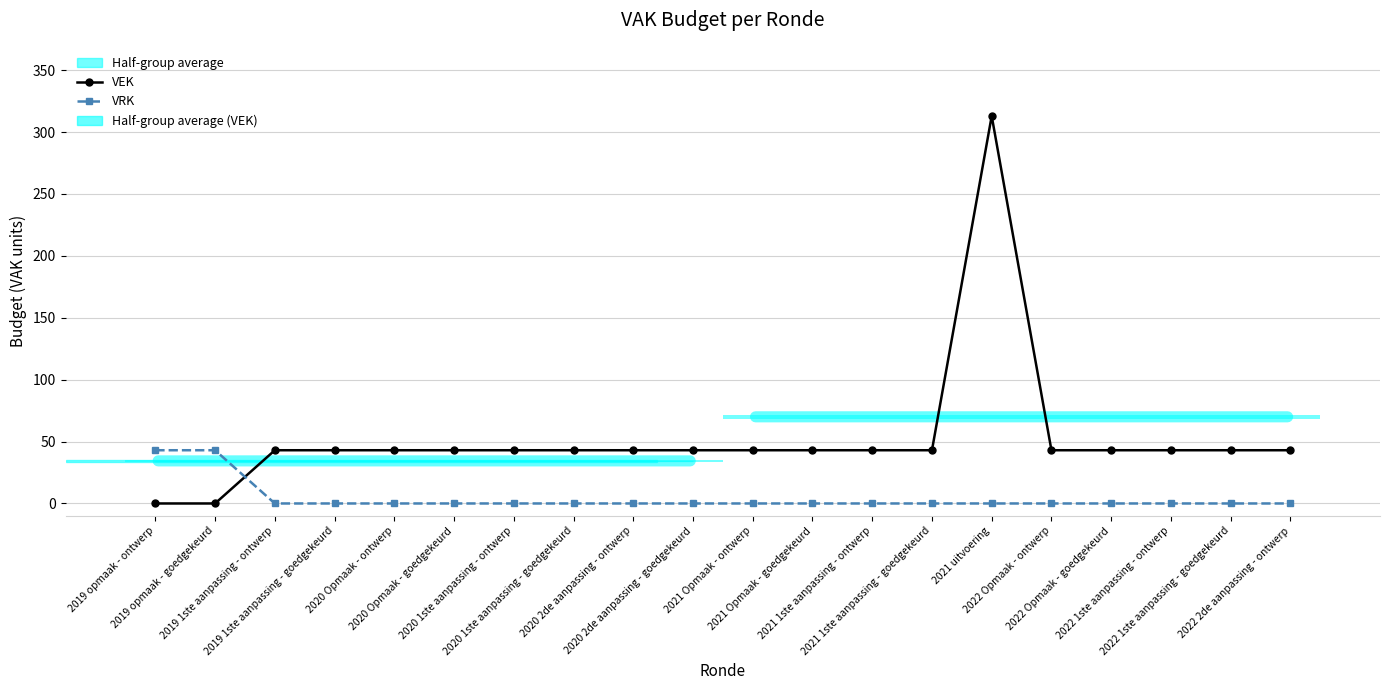

True or false: VEK has a value of 25 at 2022 1ste aanpassing - goedgekeurd.

False